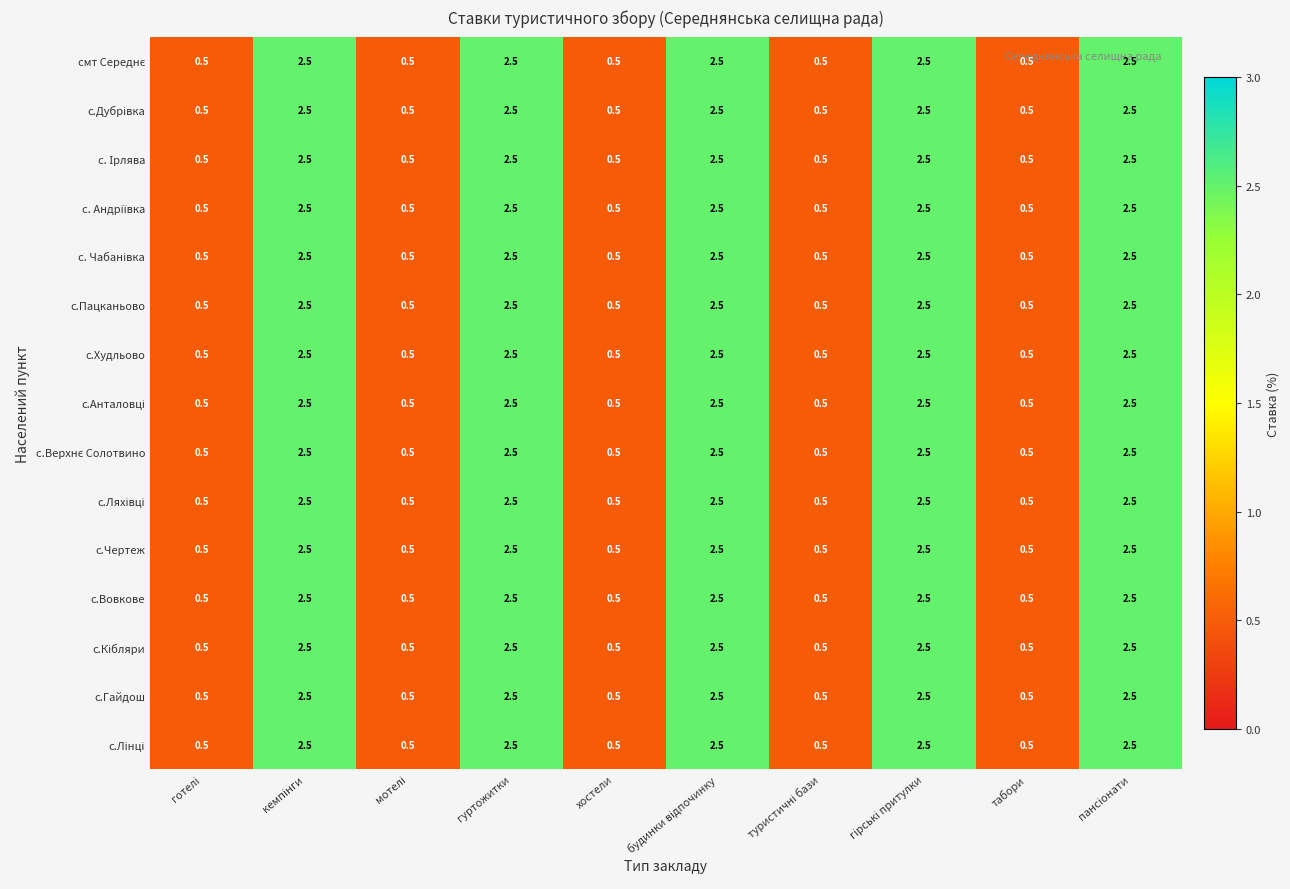

At how many categories does at least one series exceed 2?

5